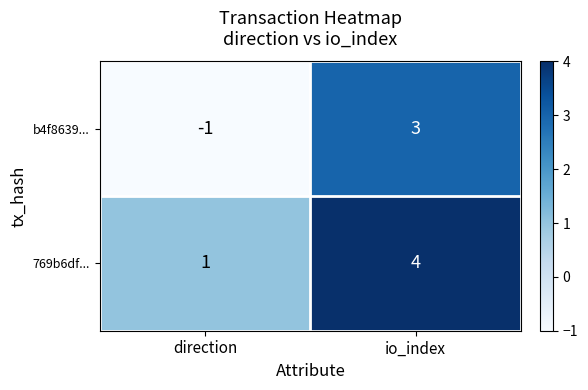

What is the difference between the maximum and minimum values in the 769b6df... series?

3